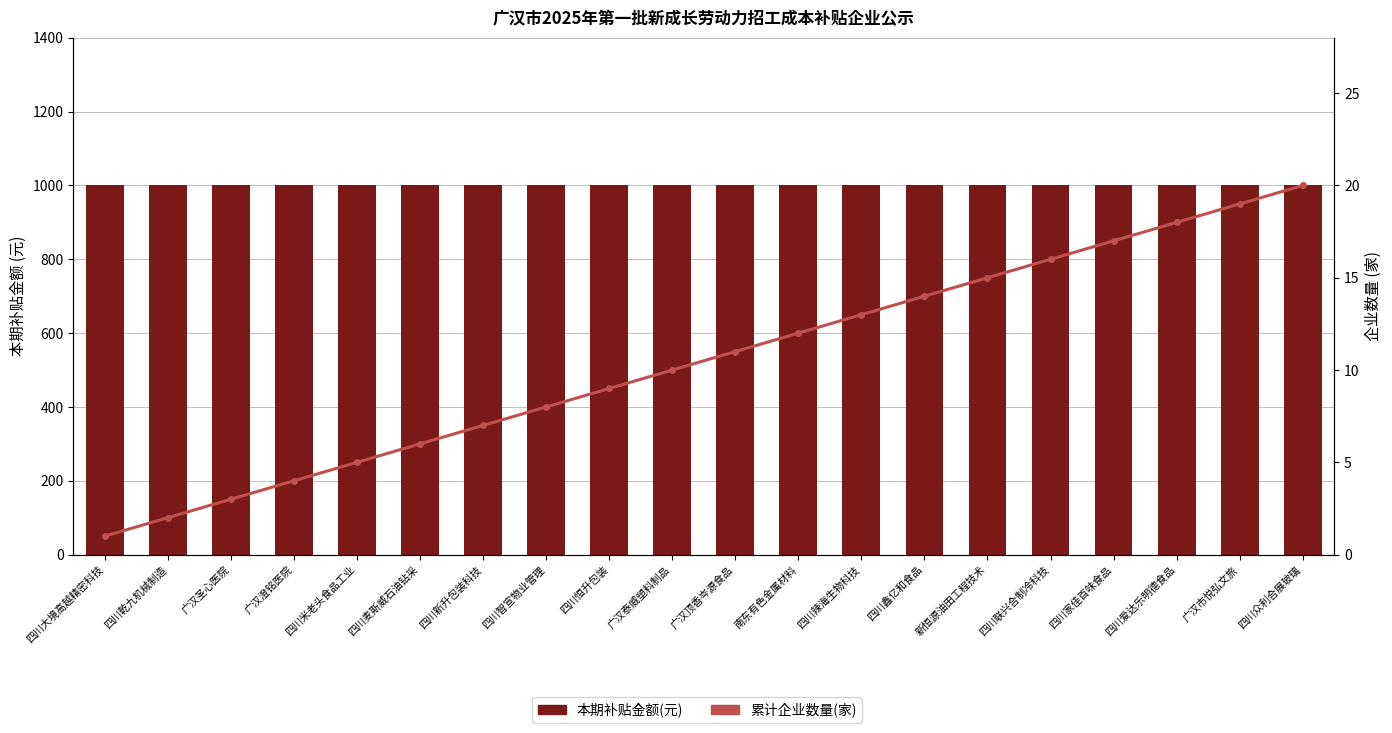

Reading right to left, list all the values displayed in this chart.

本期补贴金额(元): 四川众利合展玻璃=1000	广汉市悦弘文旅=1000	四川爱达乐明德食品=1000	四川家佳百味食品=1000	四川联兴合制冷科技=1000	新恒源油田工程技术=1000	四川鑫亿和食品=1000	四川辣海生物科技=1000	南东有色金属材料=1000	广汉顶香岑源食品=1000	广汉泰威塑料制品=1000	四川恒升包装=1000	四川智宣物业管理=1000	四川新升包装科技=1000	四川麦斯威石油钻采=1000	四川米老头食品工业=1000	广汉澄铭医院=1000	广汉圣心医院=1000	四川乾九机械制造=1000	四川大境高越精密科技=1000
累计企业数量(家): 四川众利合展玻璃=20	广汉市悦弘文旅=19	四川爱达乐明德食品=18	四川家佳百味食品=17	四川联兴合制冷科技=16	新恒源油田工程技术=15	四川鑫亿和食品=14	四川辣海生物科技=13	南东有色金属材料=12	广汉顶香岑源食品=11	广汉泰威塑料制品=10	四川恒升包装=9	四川智宣物业管理=8	四川新升包装科技=7	四川麦斯威石油钻采=6	四川米老头食品工业=5	广汉澄铭医院=4	广汉圣心医院=3	四川乾九机械制造=2	四川大境高越精密科技=1